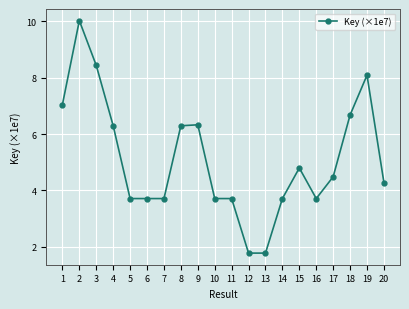

What is the value of the 17th point from the left?

4.5